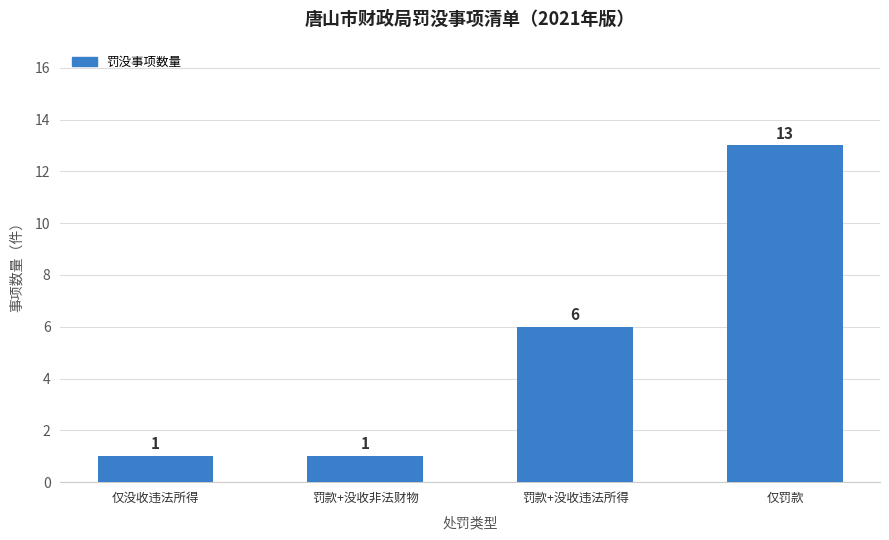

What is the difference between the maximum and minimum values?

12